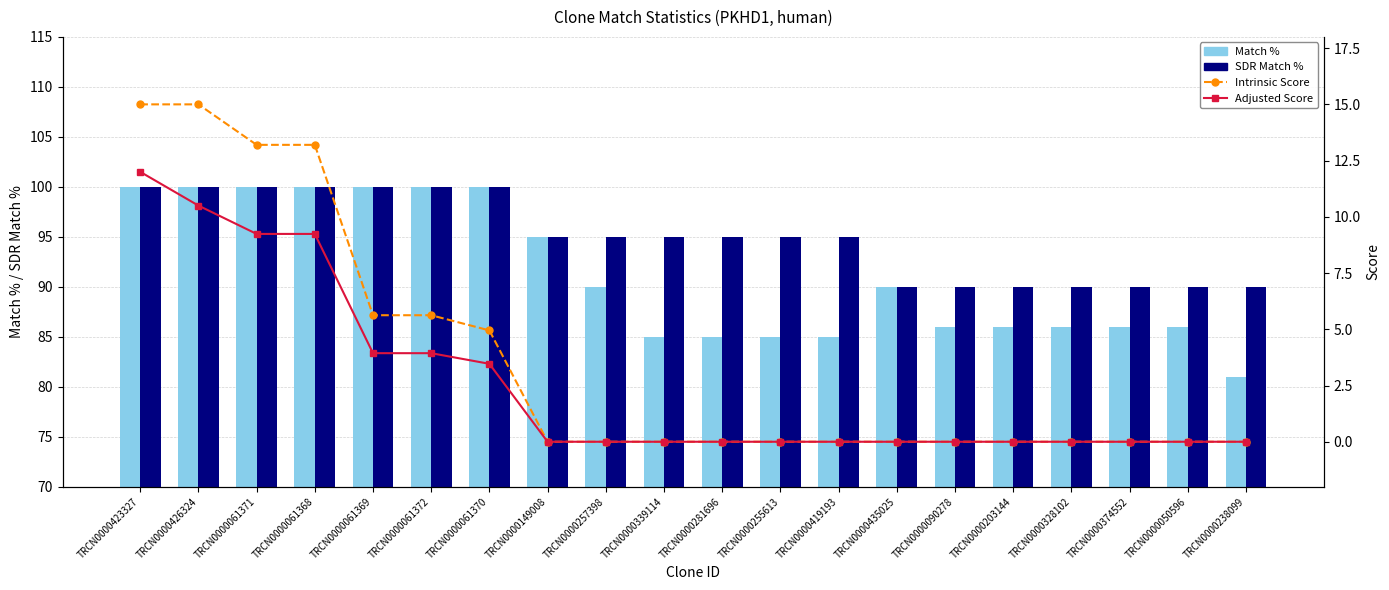

What is the average value of the Match % series?

91.3